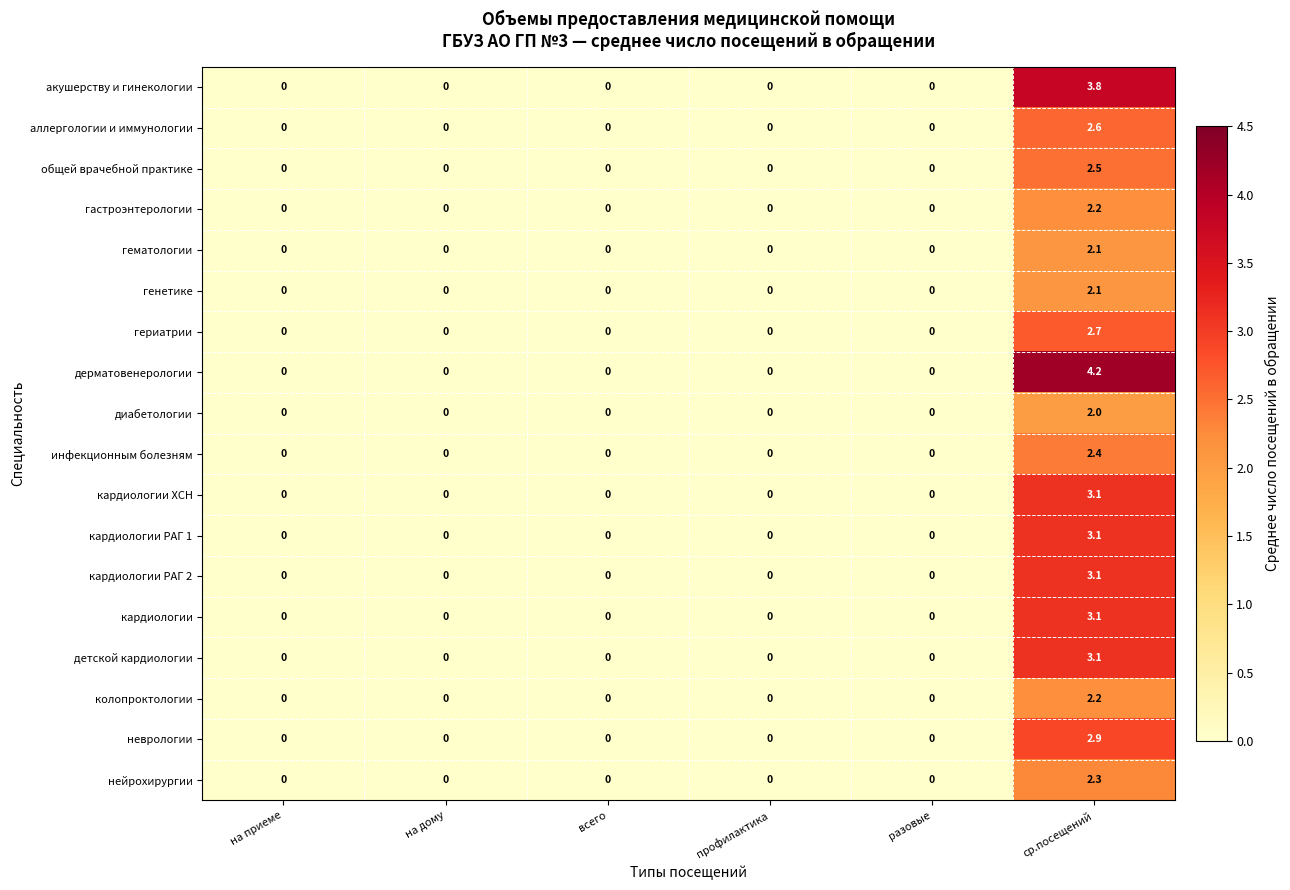

Which series changed the most between на дому and ср.посещений?

дерматовенерологии